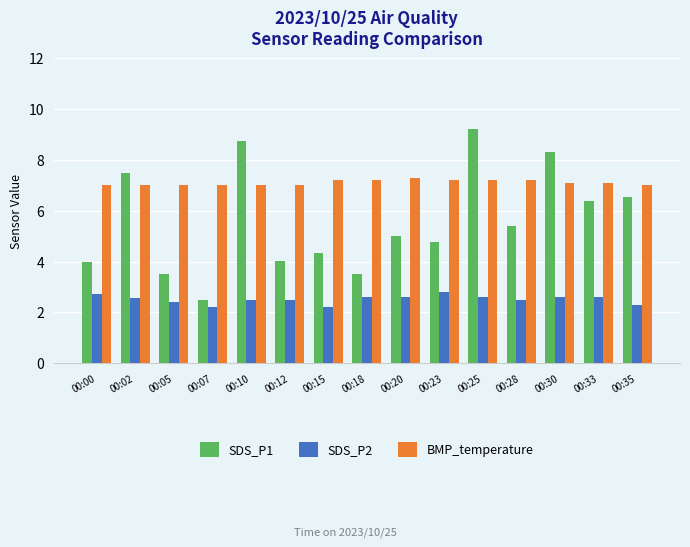

What is the difference between the SDS_P1 values at 00:12 and 00:18?

0.5